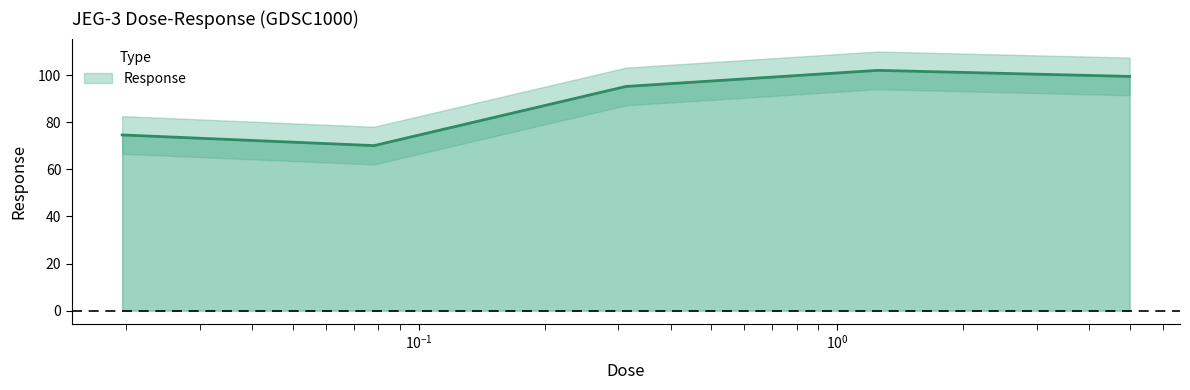

Which has a higher value, 0.0195312 or 0.3125?

0.3125